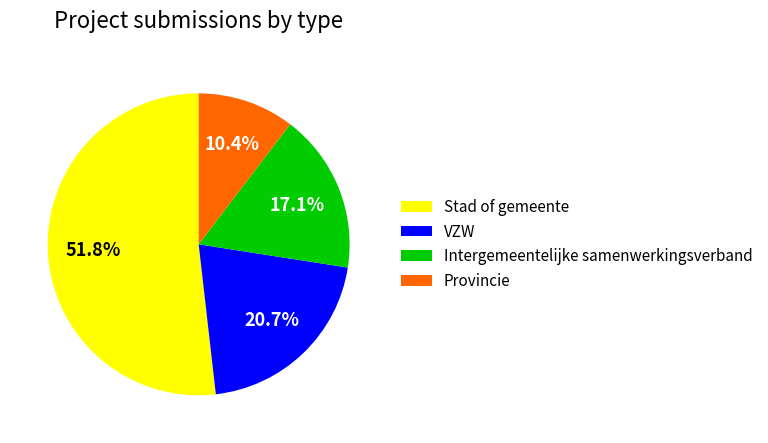

What percentage is the VZW slice, to the nearest percent?

21%